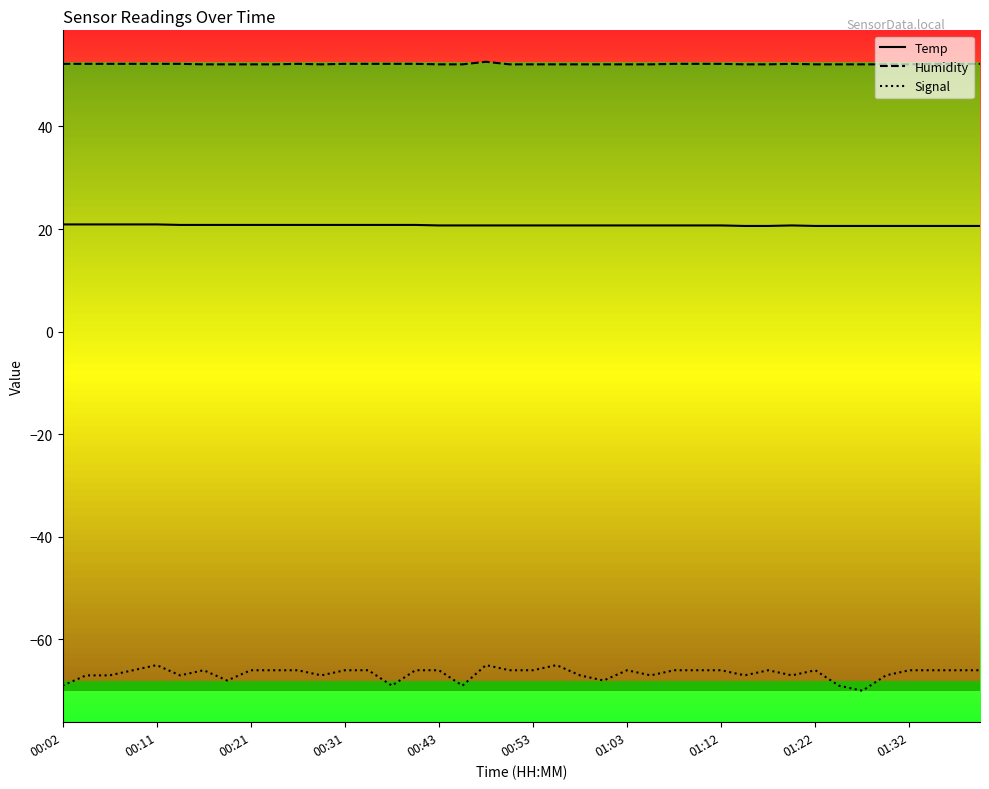

Which series has the widest spread of values?

Signal